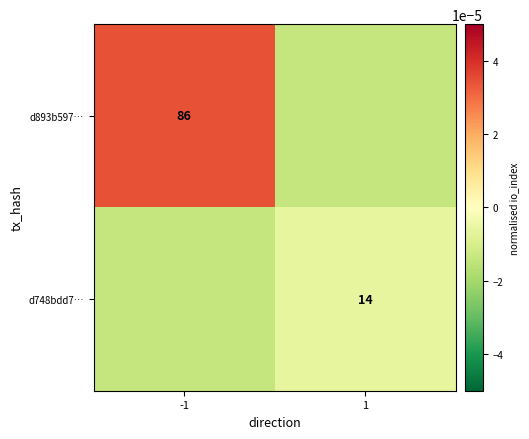

Is the value of d893b597… at -1 greater than the value of d748bdd7… at 1?

Yes